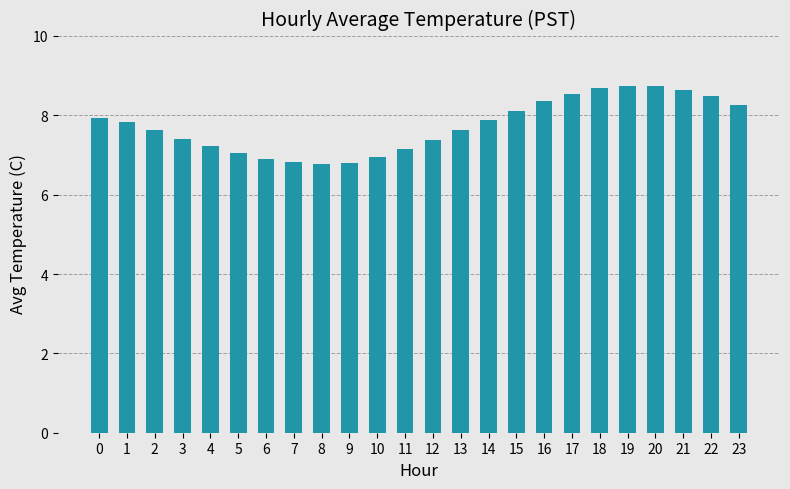

Which has a higher value, 9 or 2?

2